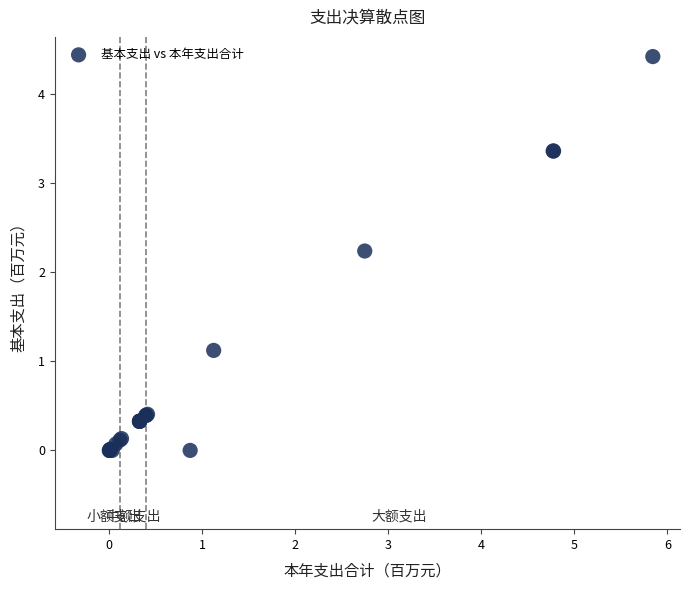

What Y value in the scatter plot is closest to 2?

2.2